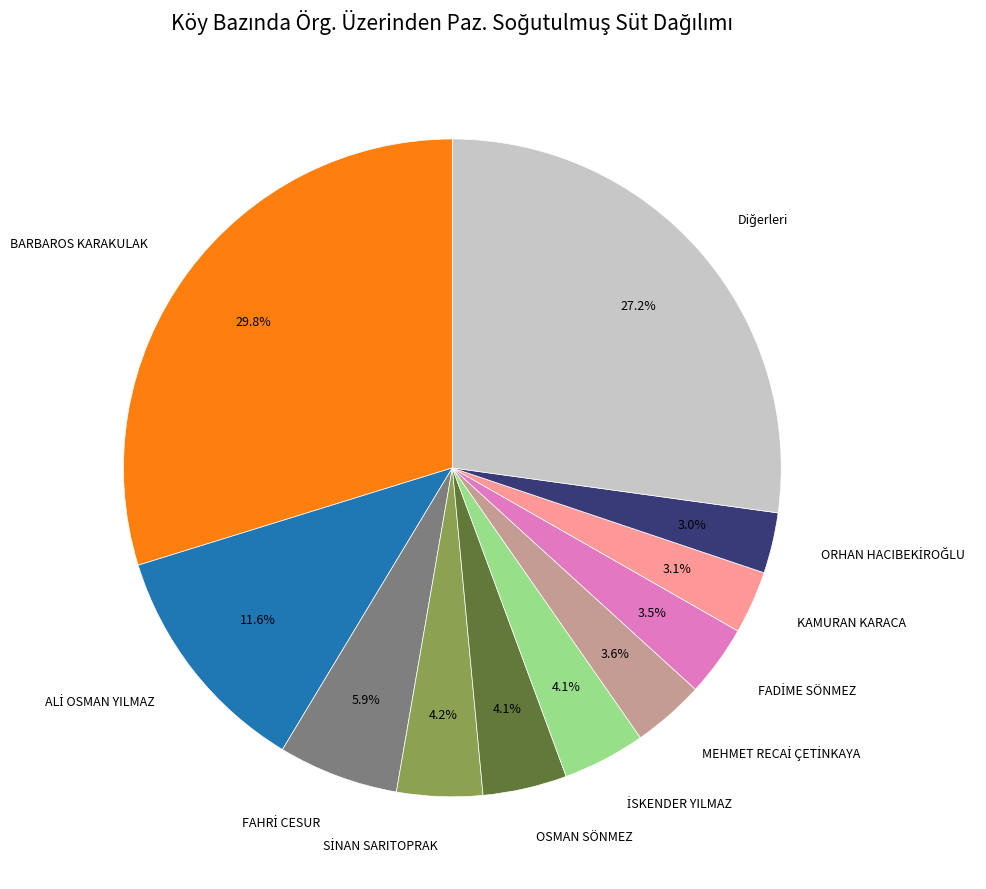

What percentage do OSMAN SÖNMEZ and KAMURAN KARACA together represent?

7.2%